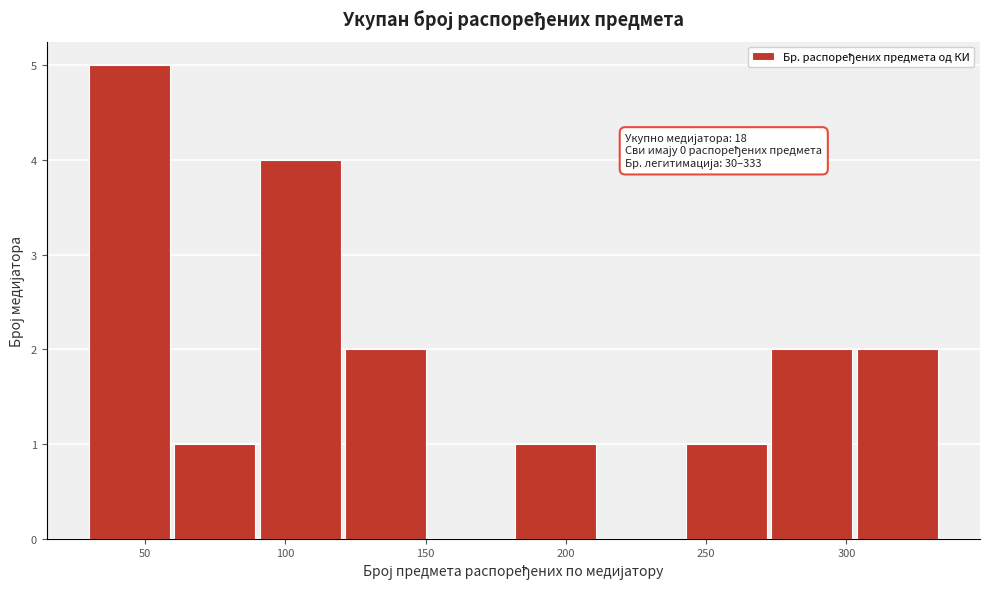

Which range on the x-axis has the tallest bar?

30 to 60